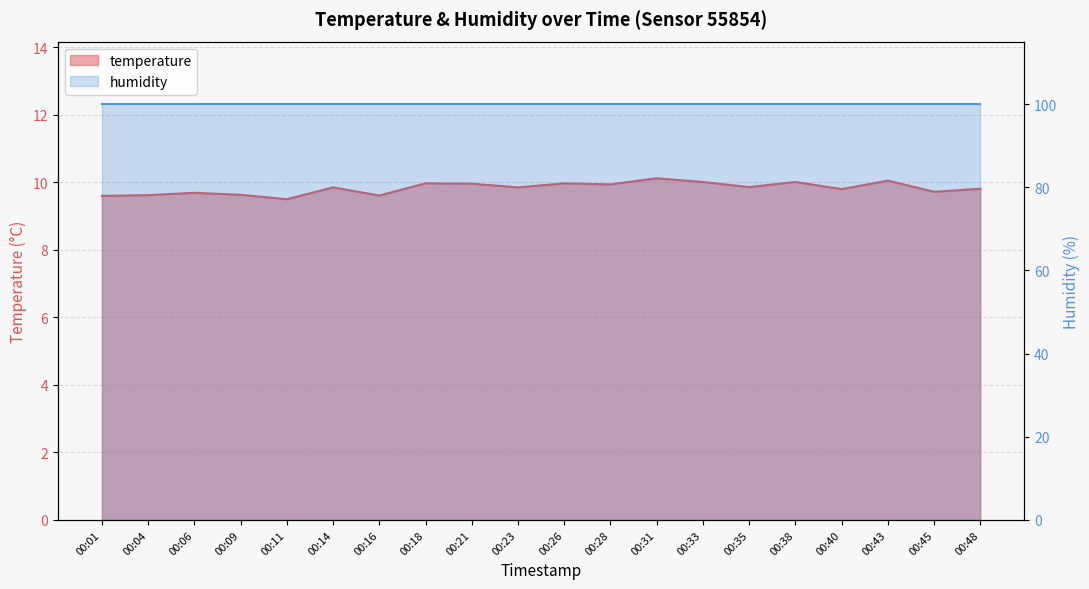

True or false: the data shows 16.9 at 00:18.

False